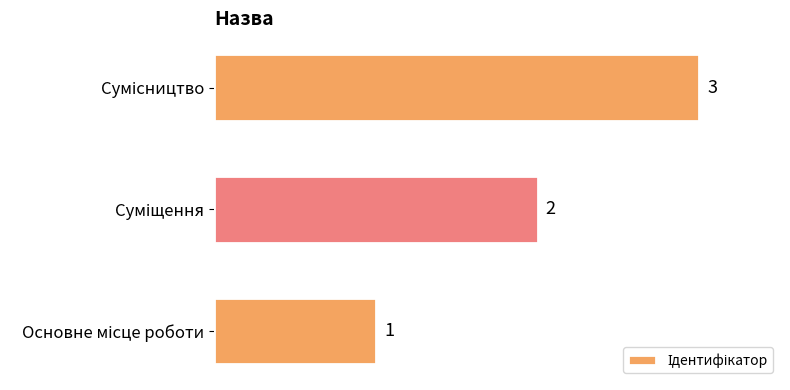

How many values are between 1 and 3?

3